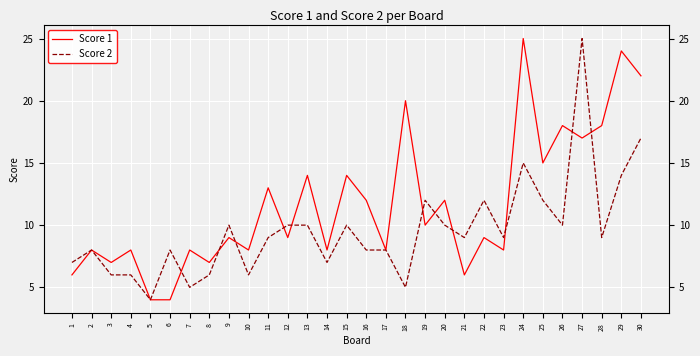

What is the value of the Score 2 point at the 17th from the left?

8